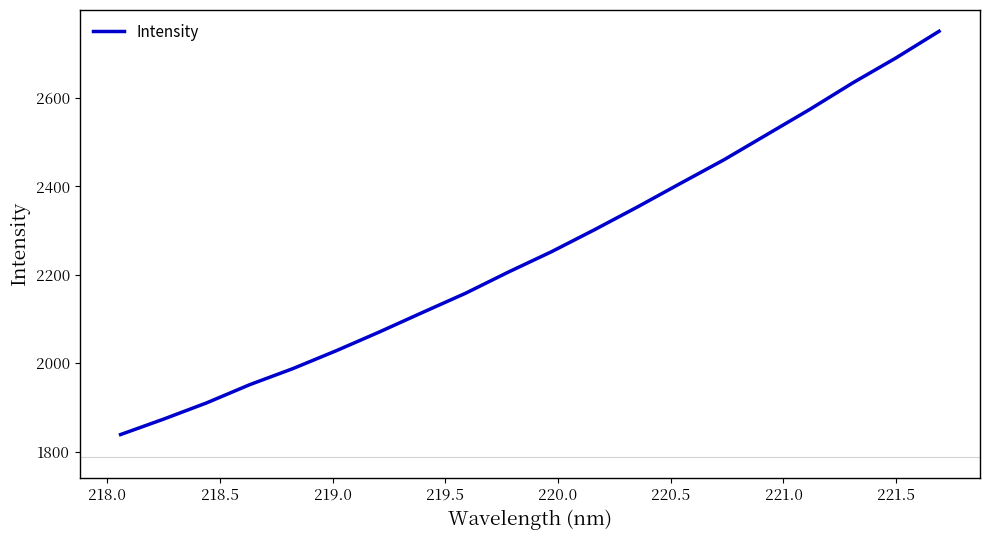

What is the sum of all values?

45082.5